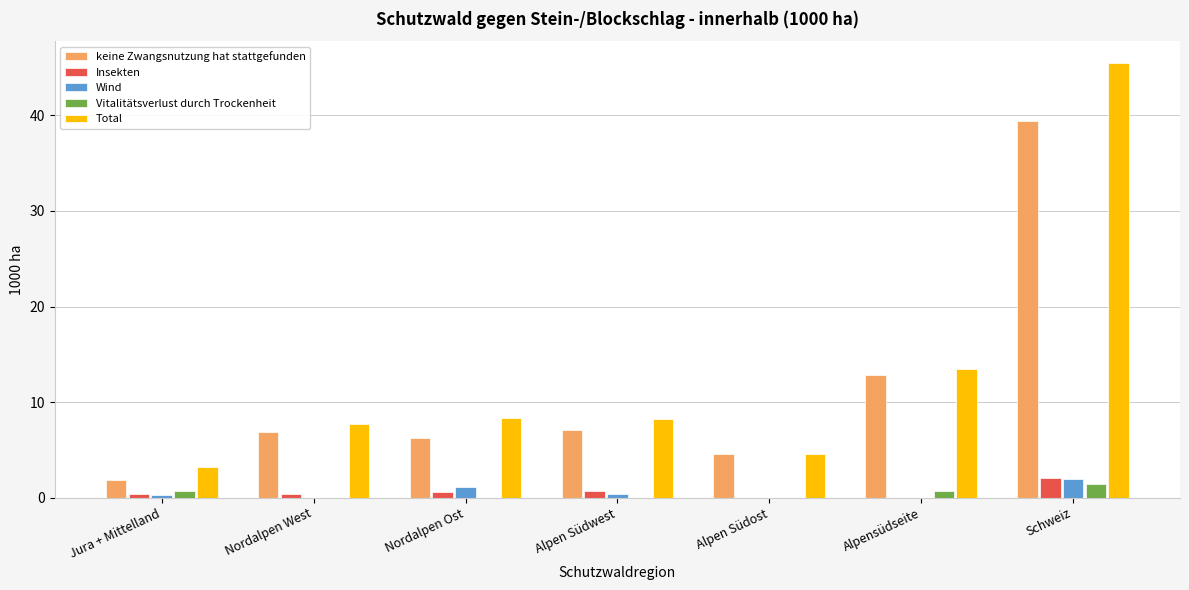

Which series has the largest range (max minus min)?

Total